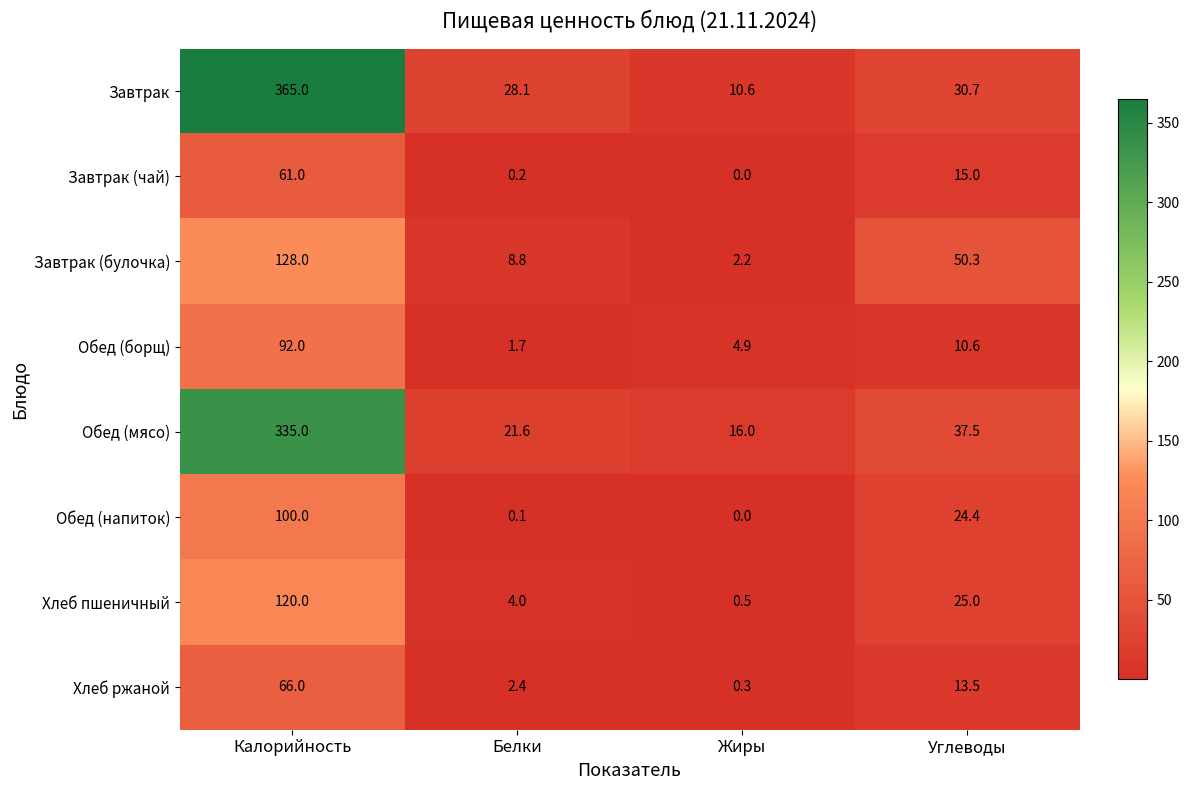

Which series has the widest spread of values?

Завтрак